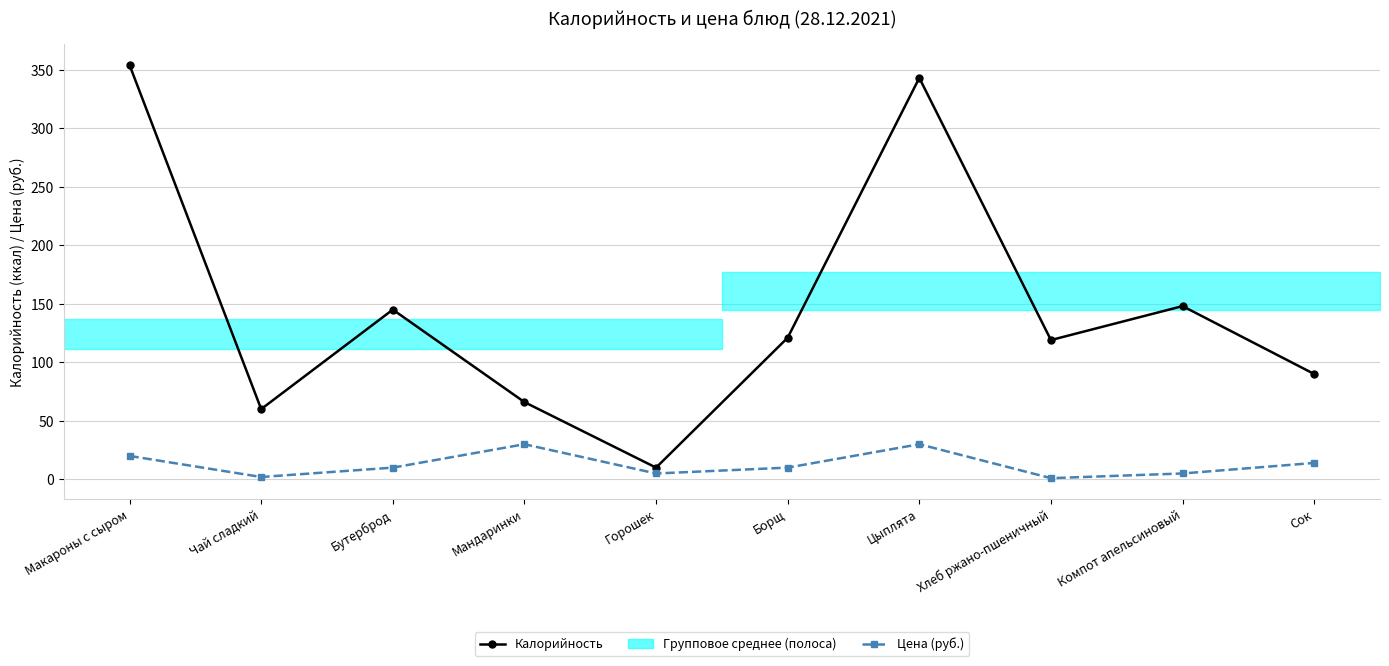

Read the Цена (руб.) value at Мандаринки, to the nearest 5.

30